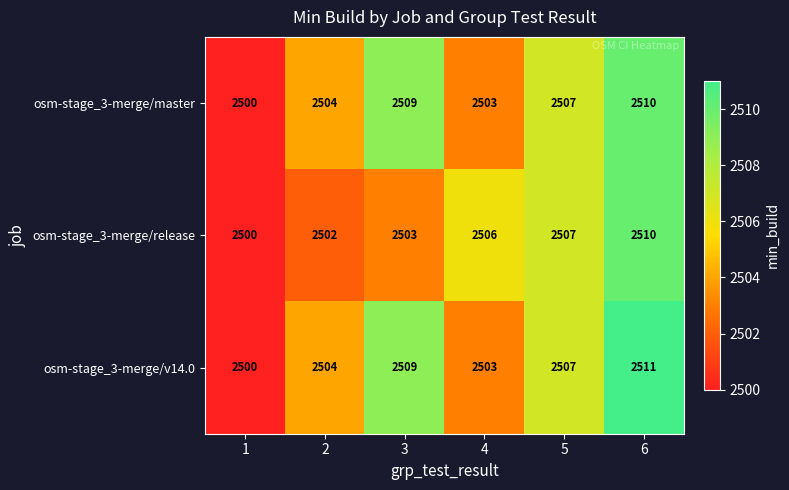

Reading right to left, transcribe all the data shown in this chart.

osm-stage_3-merge/master: 6=2510	5=2507	4=2503	3=2509	2=2504	1=2500
osm-stage_3-merge/release: 6=2510	5=2507	4=2506	3=2503	2=2502	1=2500
osm-stage_3-merge/v14.0: 6=2511	5=2507	4=2503	3=2509	2=2504	1=2500